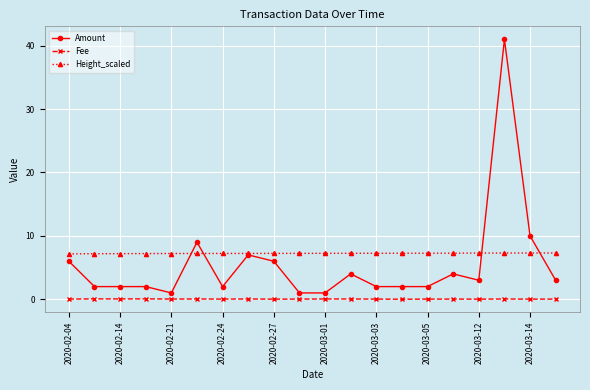

Which series has the widest spread of values?

Amount